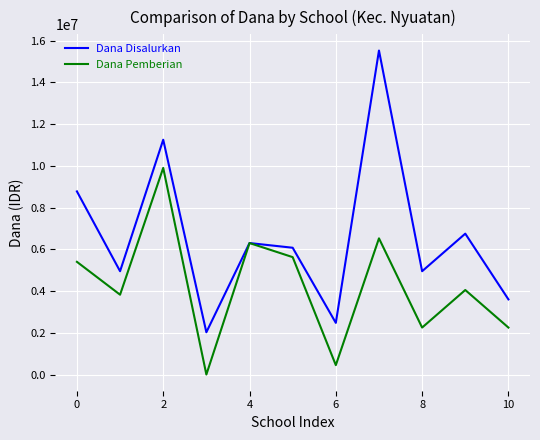

Which series has the largest total across all categories?

Dana Disalurkan